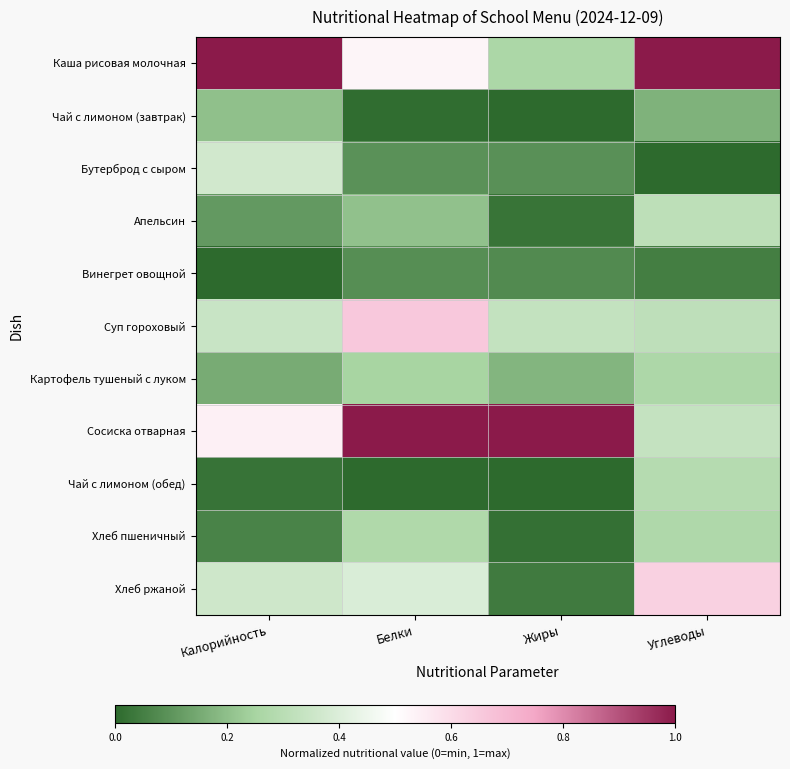

What is the total value across all series at Жиры?

2.0